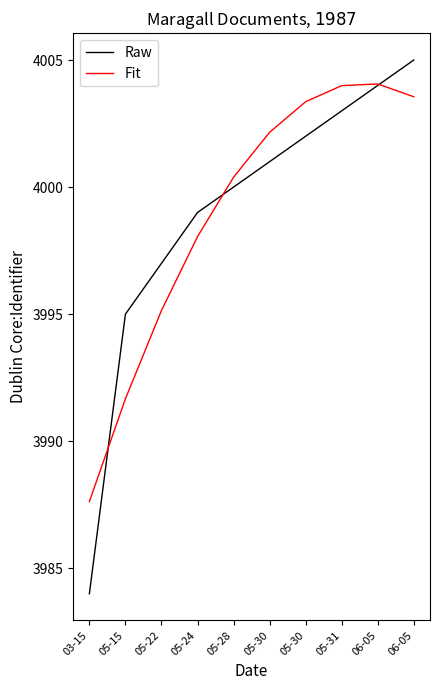

Does the chart display data point markers on the line(s)?

No